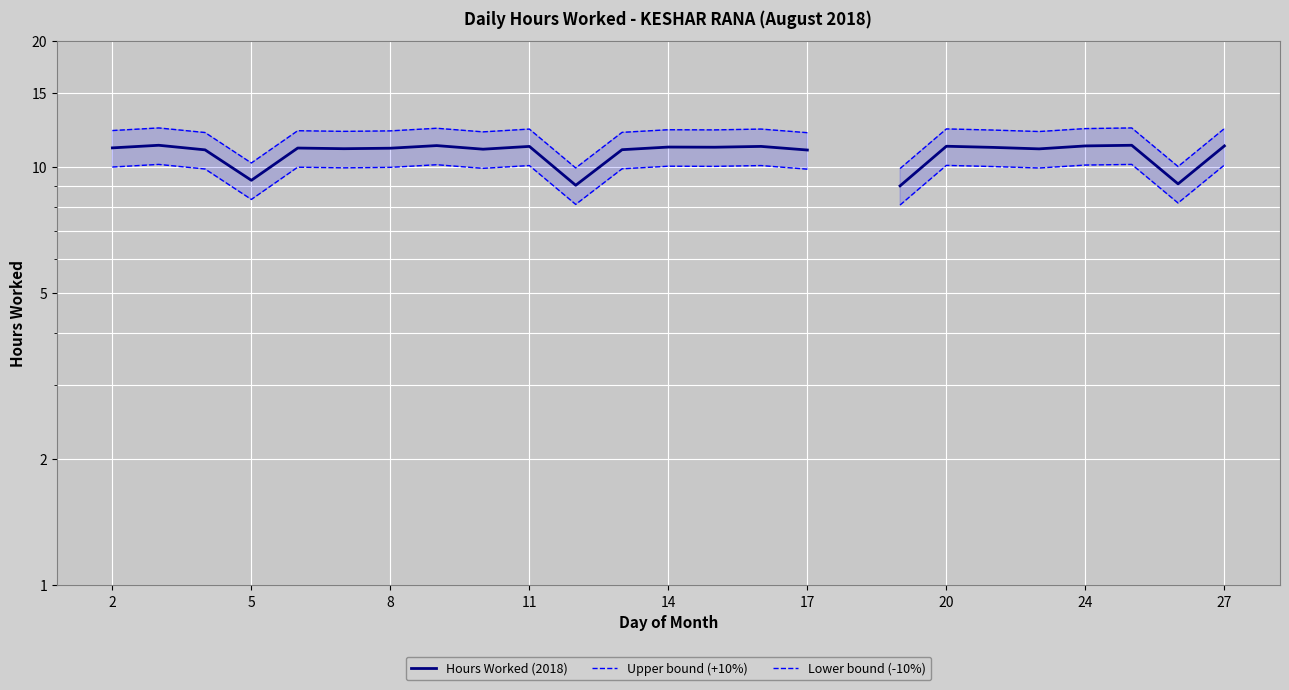

True or false: Upper bound (+10%) and Lower bound (-10%) cross at least once.

False